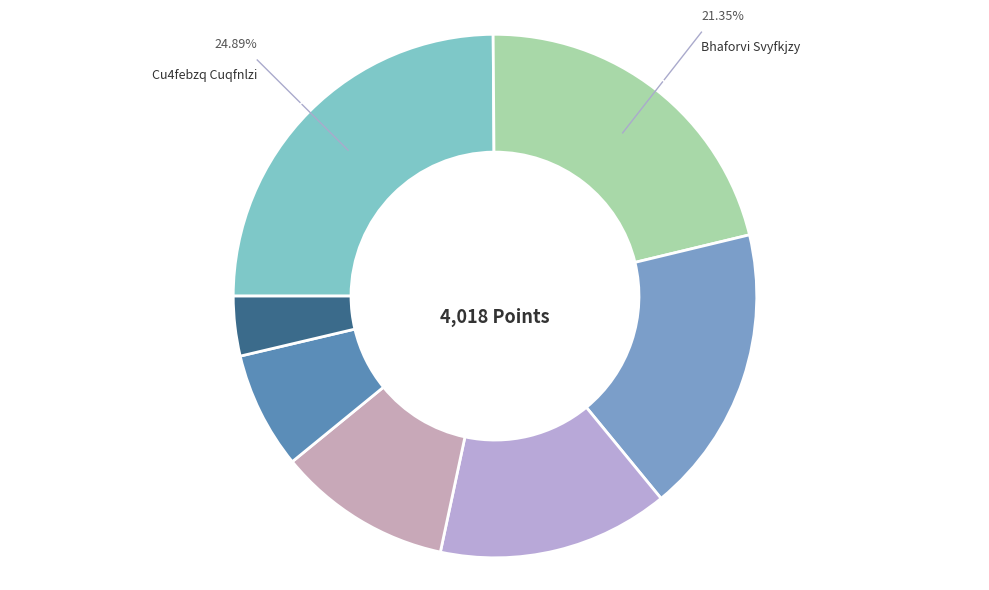

Count the number of slices in the pie.

7